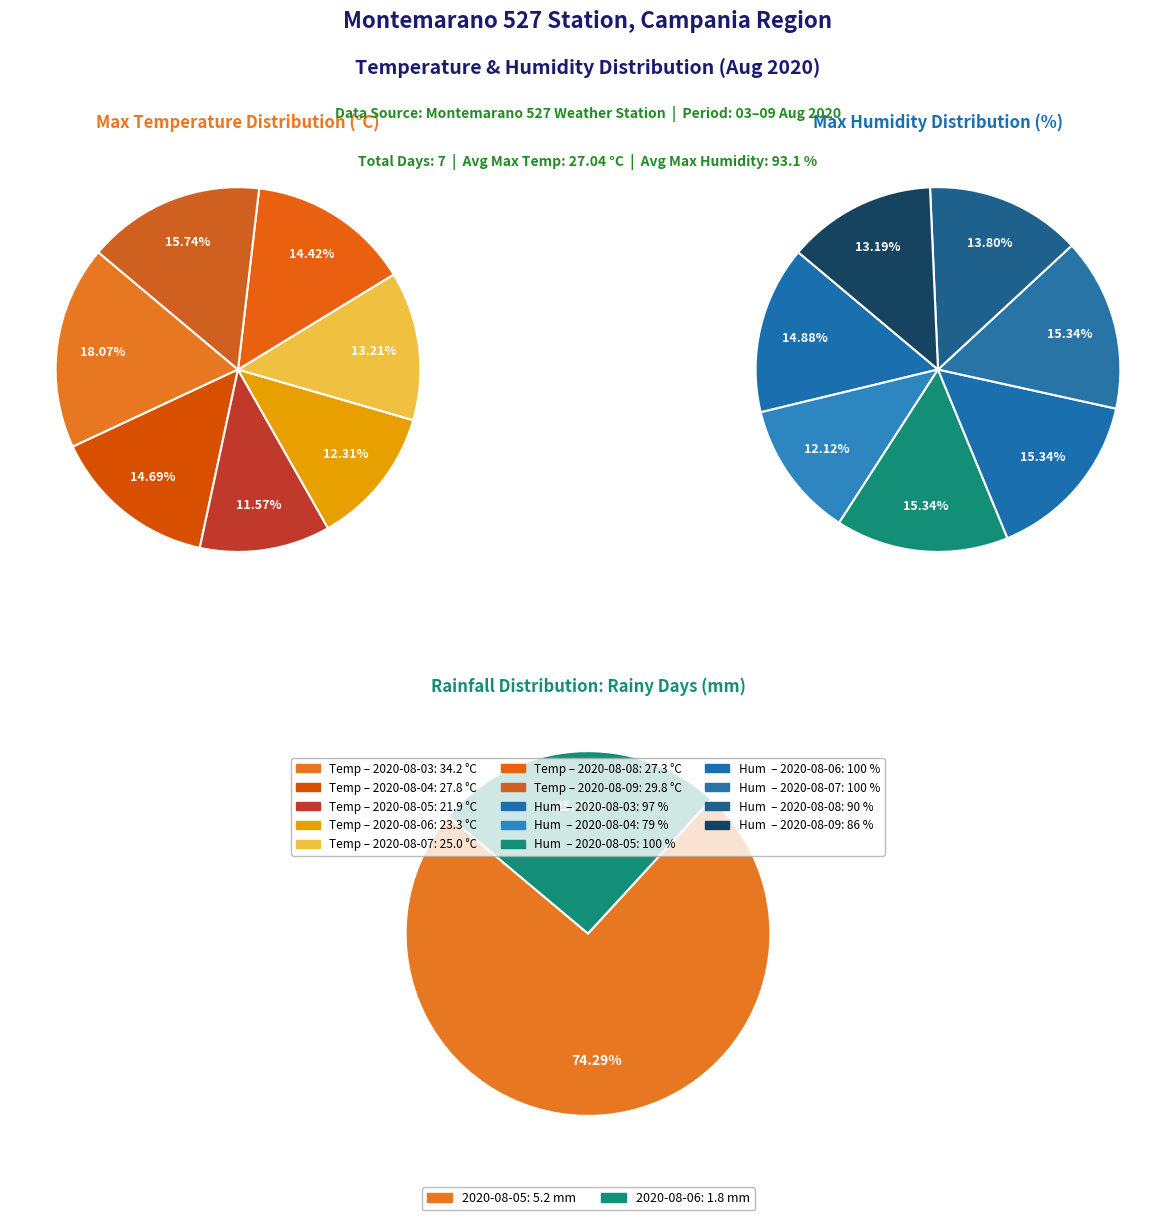

To the nearest percent, what is the combined percentage of 2020-08-07 and 2020-08-04?

28%